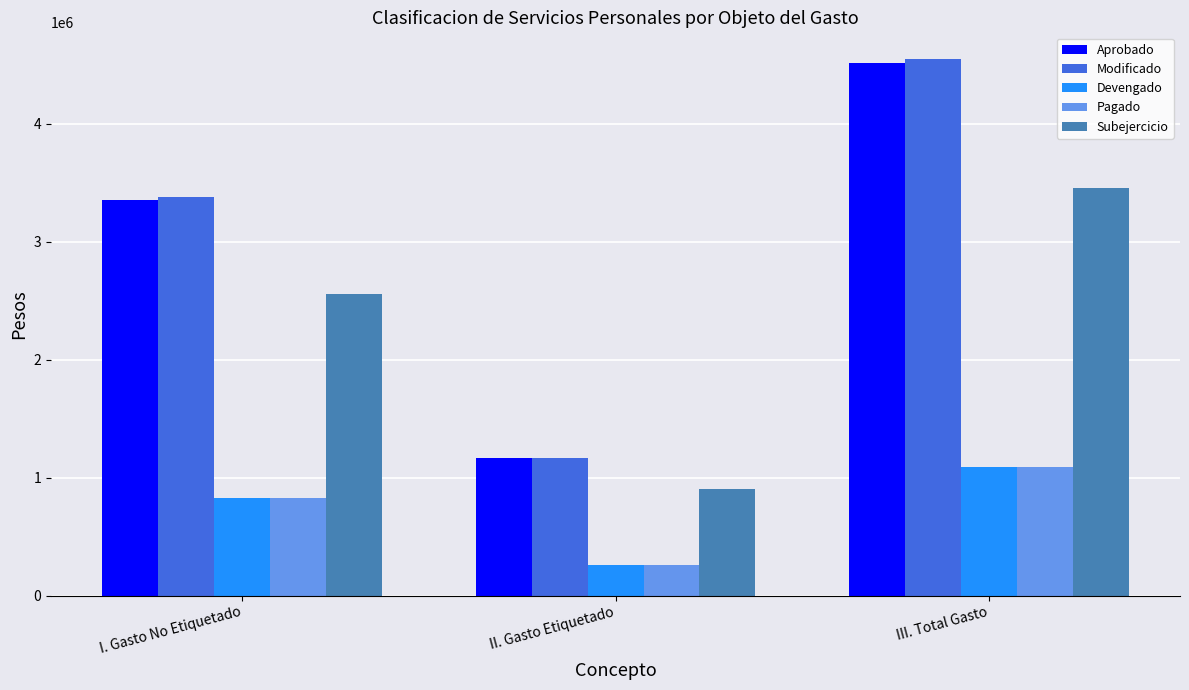

Reading left to right, transcribe all the data shown in this chart.

Aprobado: 3347728.0	1165400.0	4513128.0
Modificado: 3379993.6	1165400.0	4545393.6
Devengado: 826921.7	261444.6	1088366.3
Pagado: 826921.7	261444.6	1088366.3
Subejercicio: 2553071.9	903955.4	3457027.3